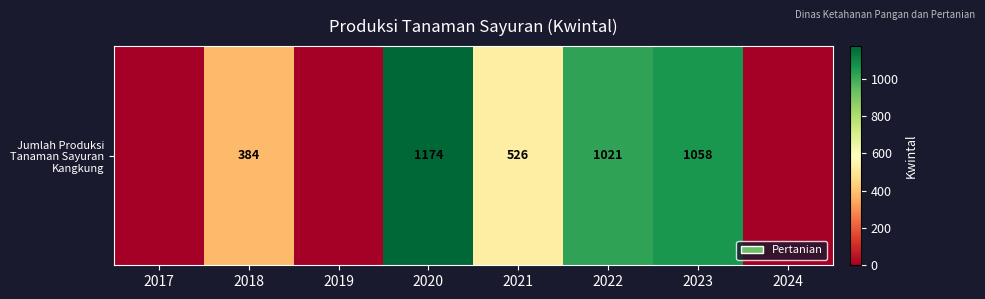

What is the sum of the values at 2019 and 2020?

1174